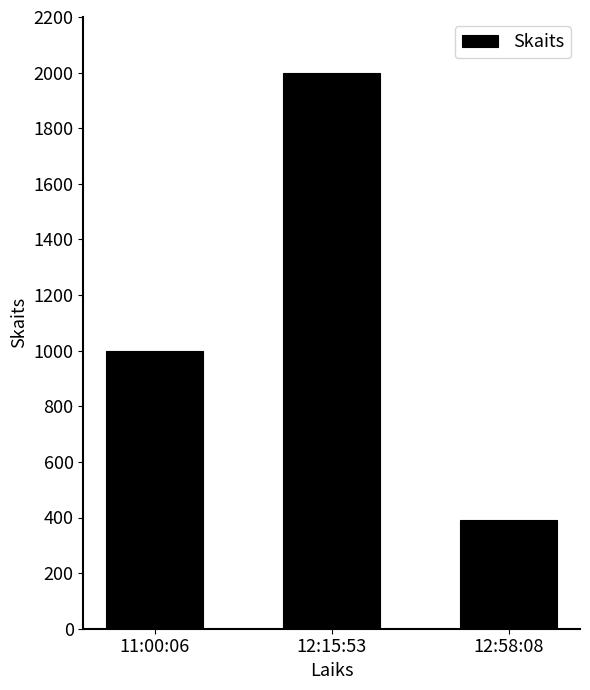

Reading left to right, transcribe all the data shown in this chart.

1000	1999	392